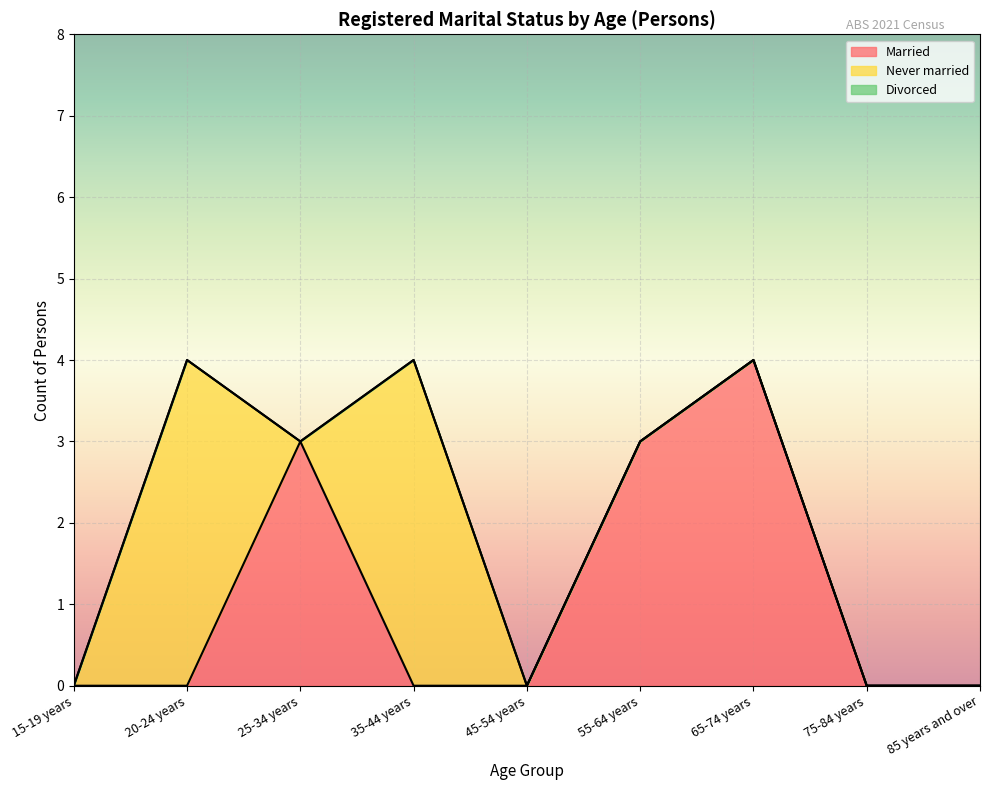

Between 65-74 years and 75-84 years, which is larger?

65-74 years